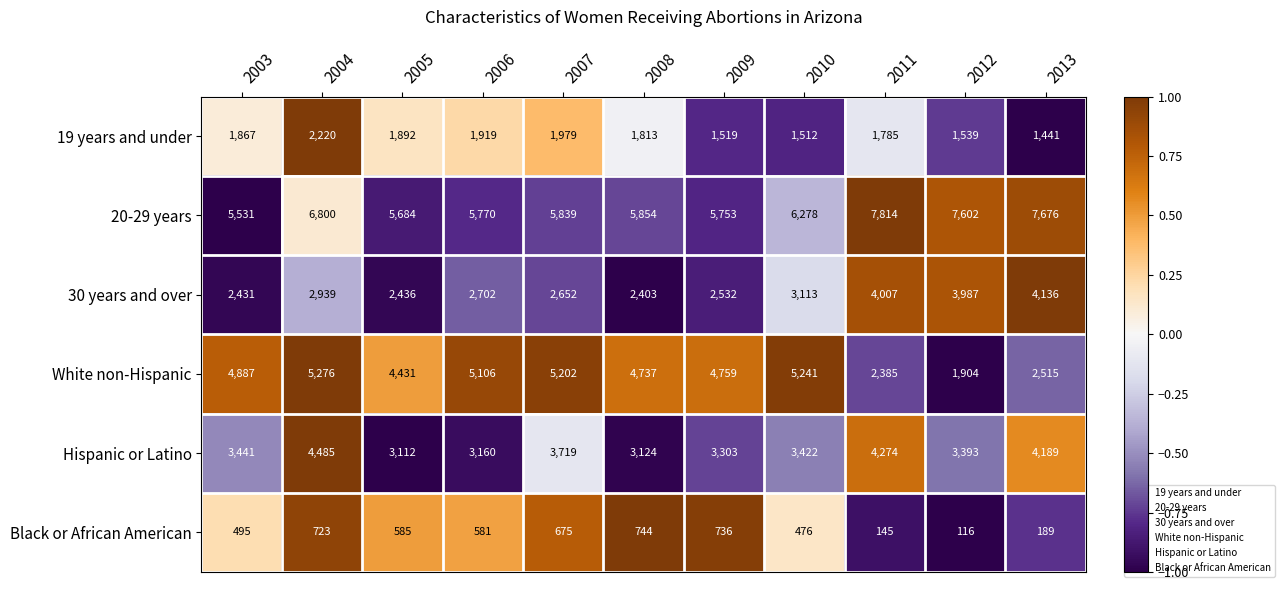

Which series has the widest spread of values?

White non-Hispanic